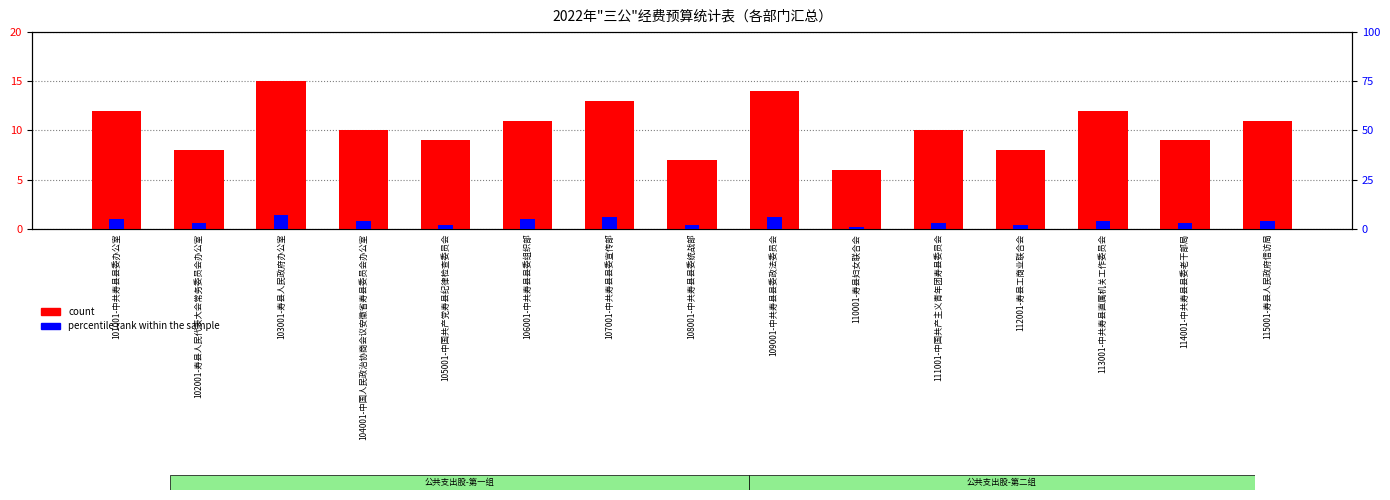

Does the chart contain stacked bars?

No